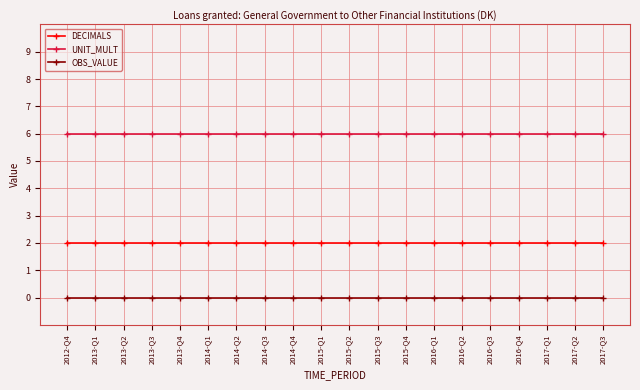

Is it true that UNIT_MULT equals 6 at 2014-Q3?

True